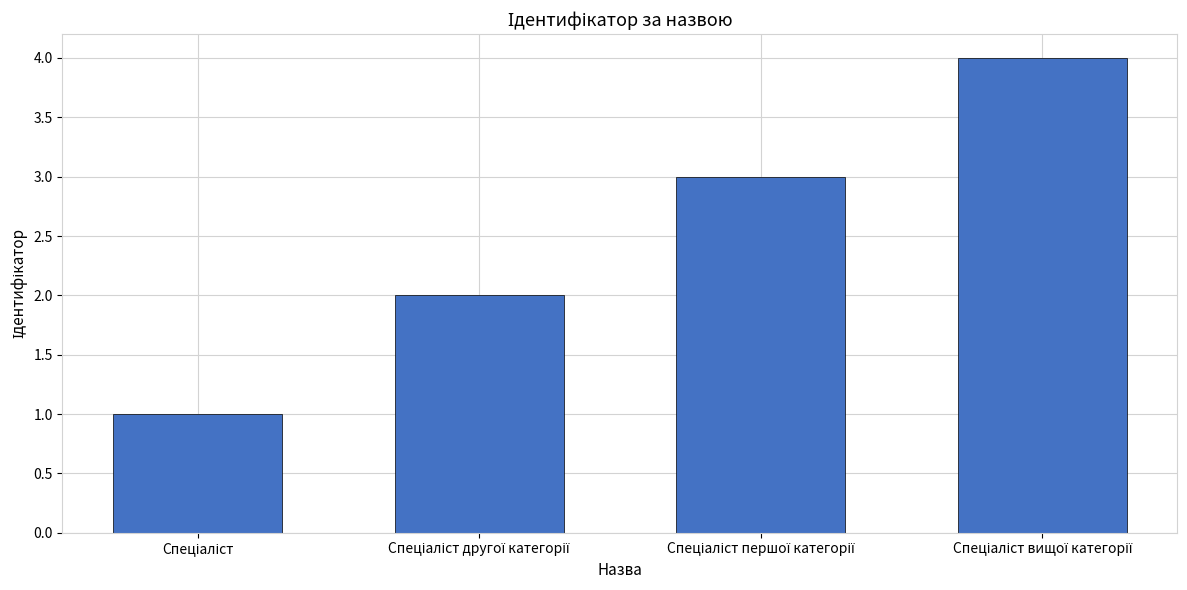

What is the maximum value shown in the chart?

4